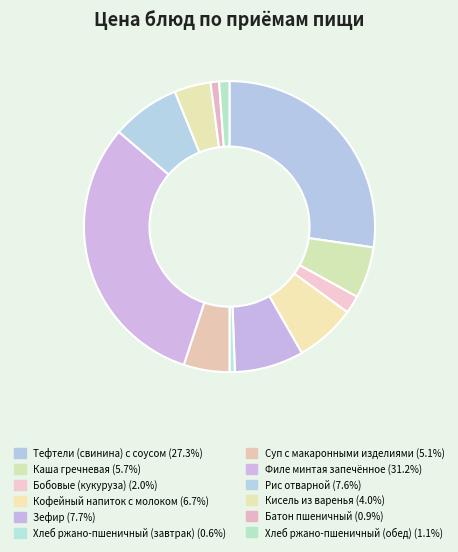

What is the ratio of the value at Батон пшеничный to the value at Кофейный напиток с молоком?

0.1